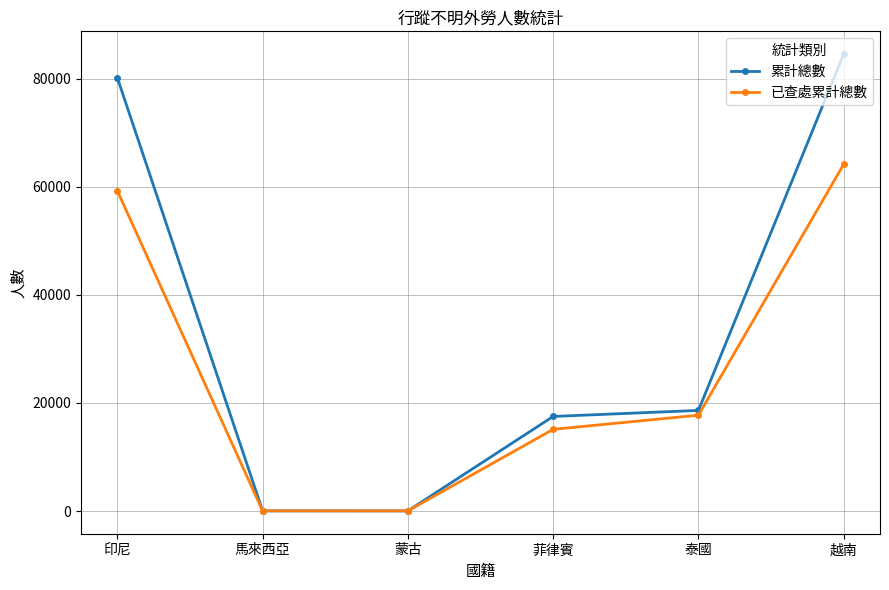

The value of 累計總數 at 菲律賓 is 17501. True or false?

True